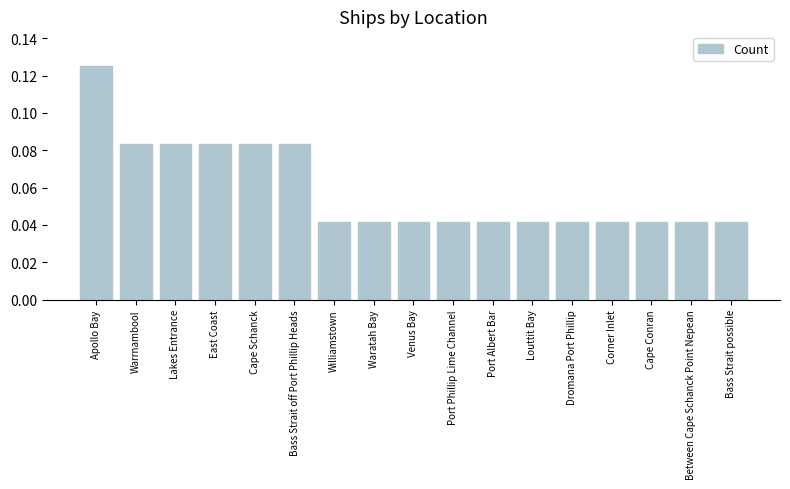

What is the sum of the values at Apollo Bay and Williamstown?

0.2